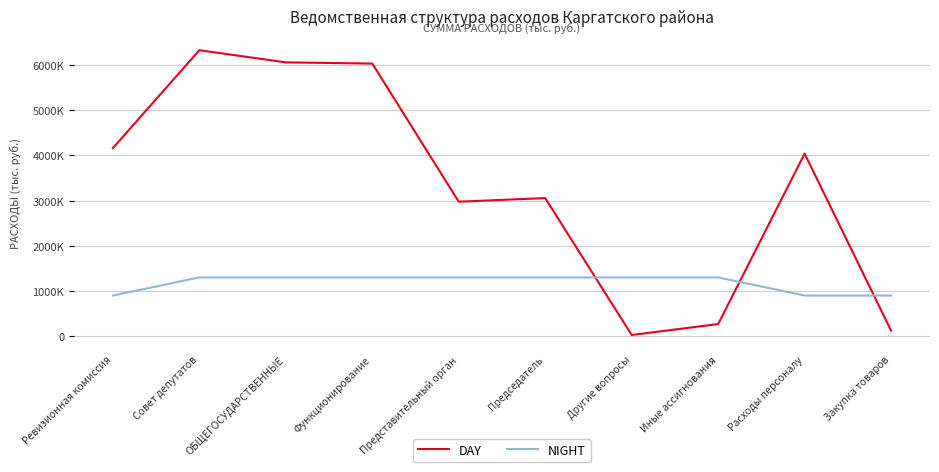

What are all the series names shown in the legend?

DAY, NIGHT